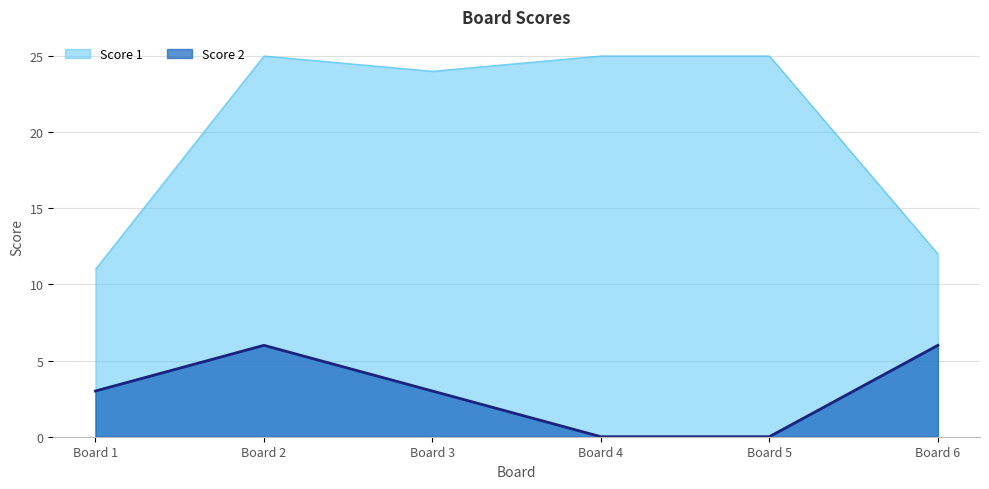

Which series has the largest total across all categories?

Score 1